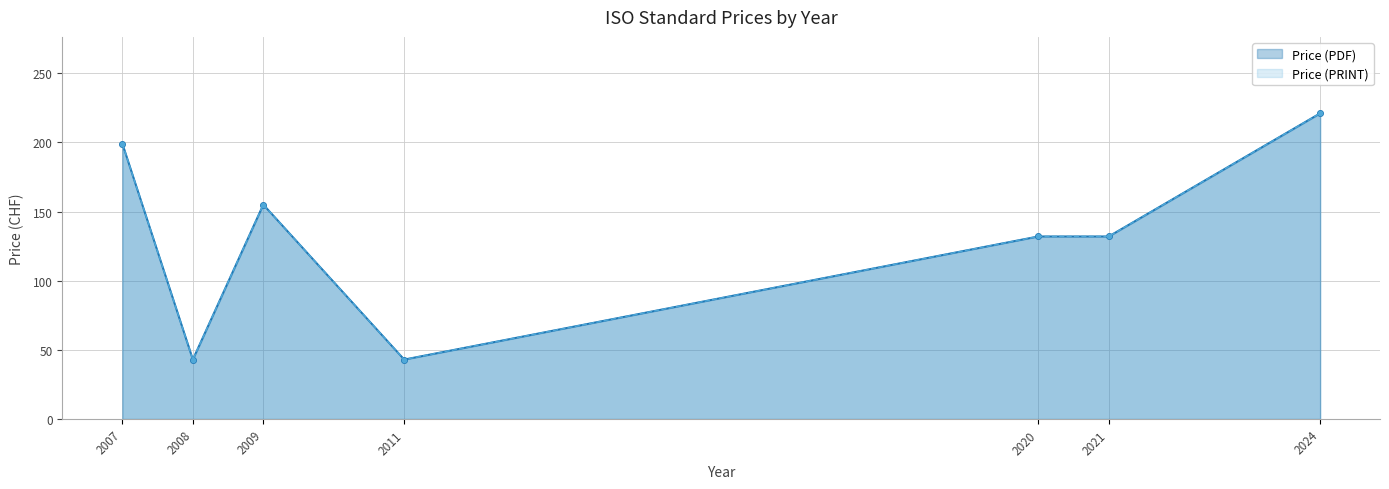

What is the minimum value shown in the chart?

43